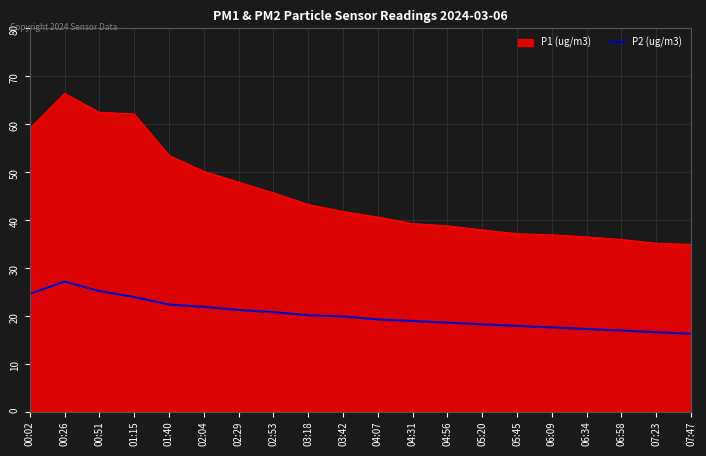

At which category does the chart reach its peak across all series?

00:26